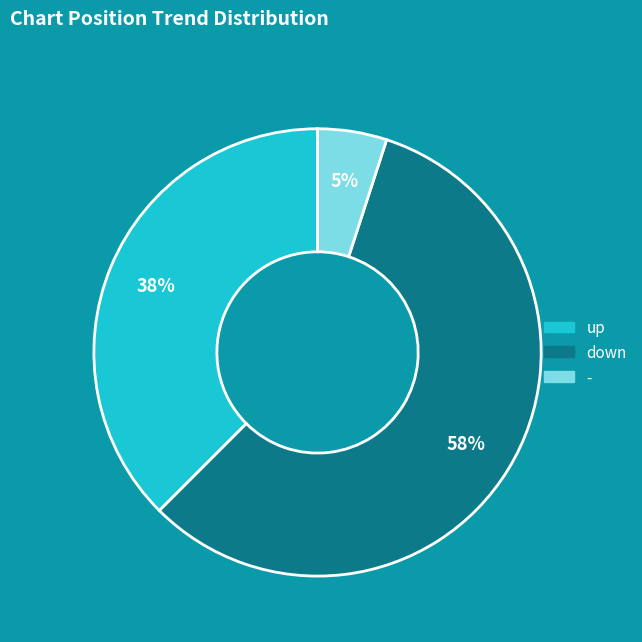

Combined, do up and down account for over 50%?

Yes